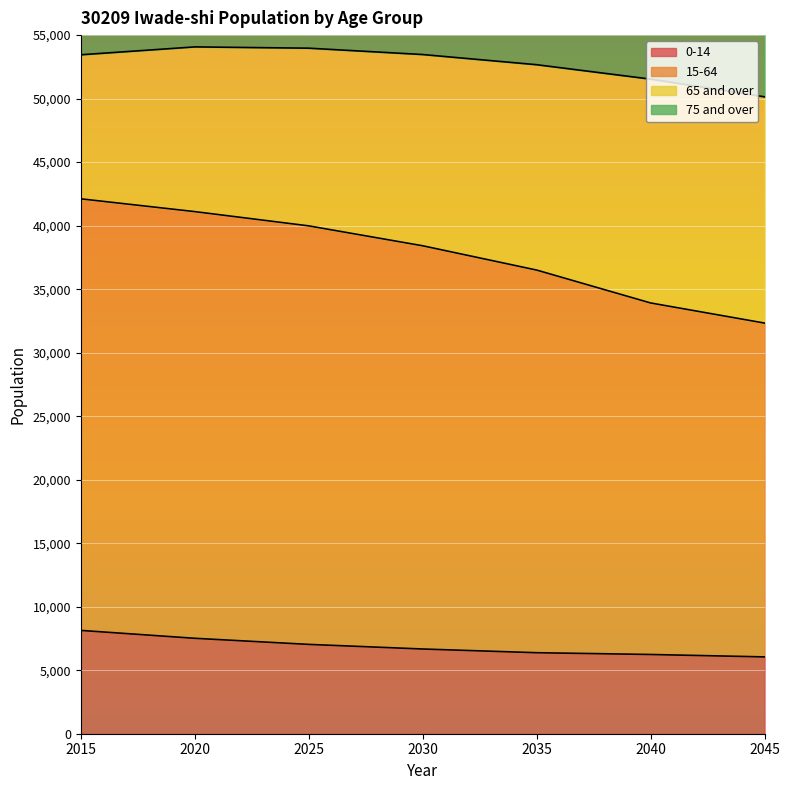

What is the minimum value shown in the chart?

6048